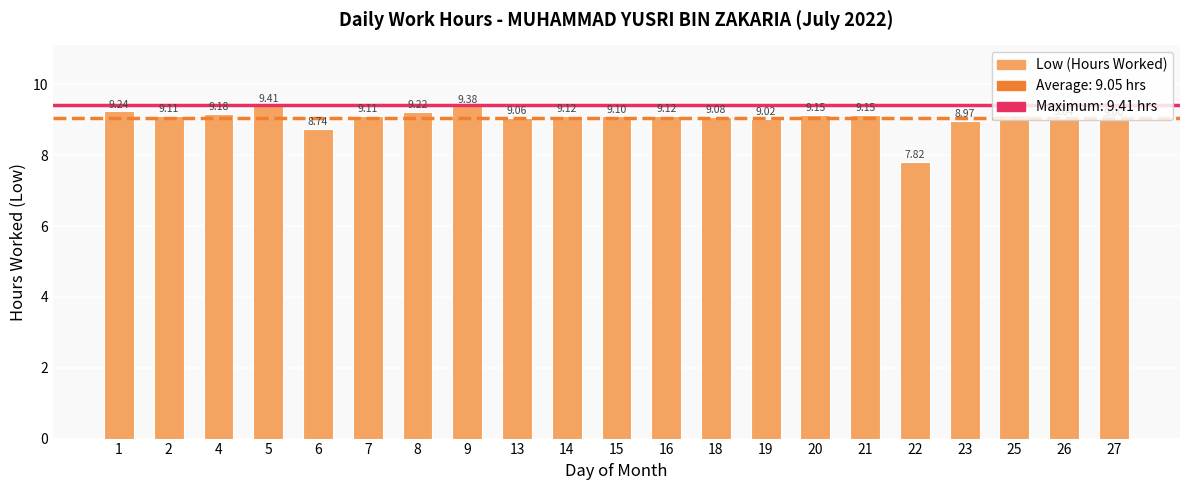

What is the difference between the second highest and minimum values?

1.6